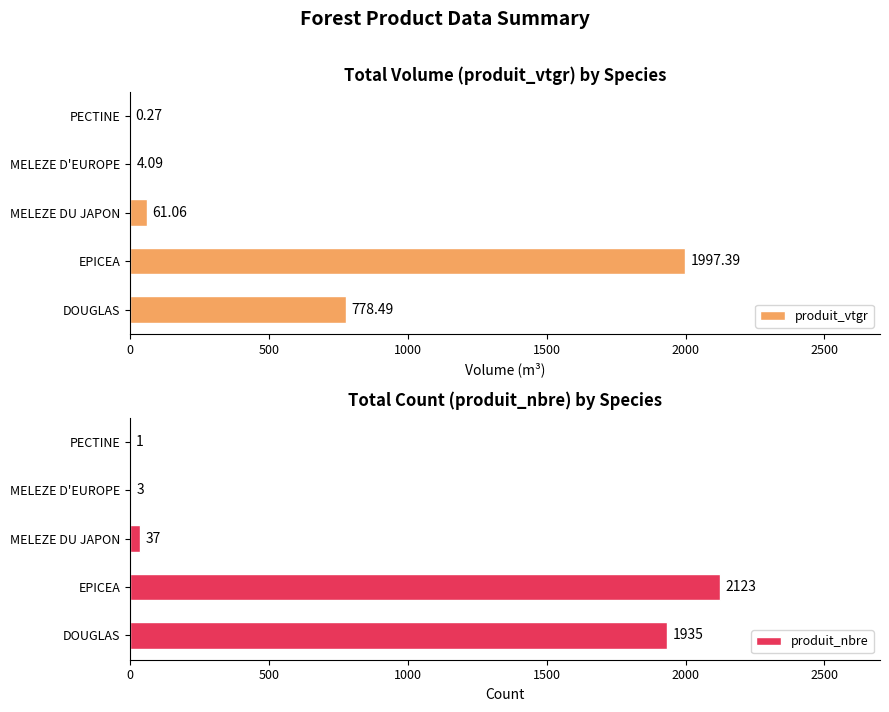

At which label is produit_vtgr closest to 998?

DOUGLAS